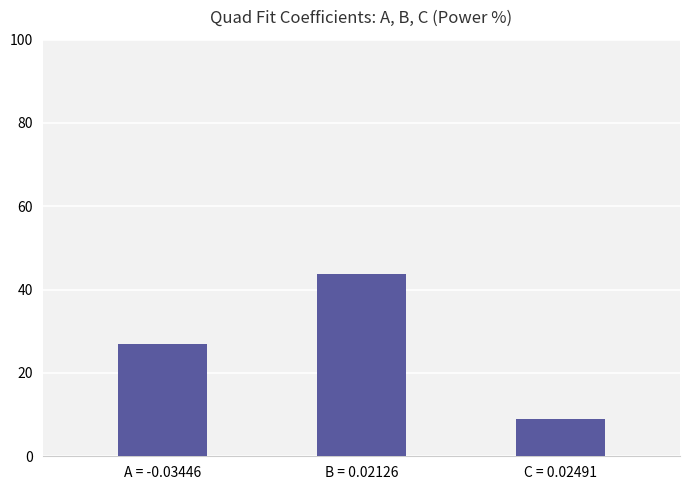

At which label is the value closest to 26?

A = -0.03446